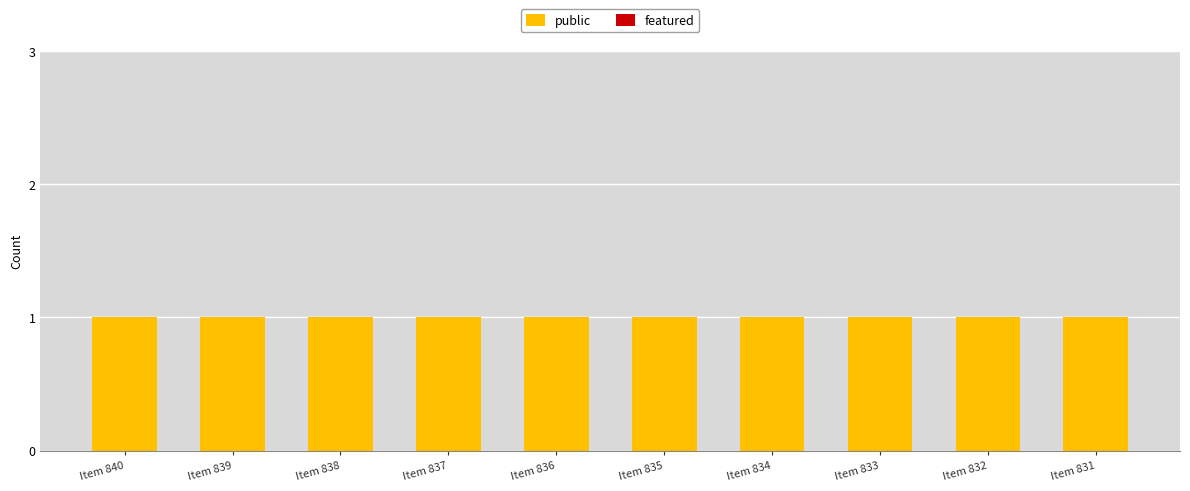

At which label is public closest to 1?

Item 840